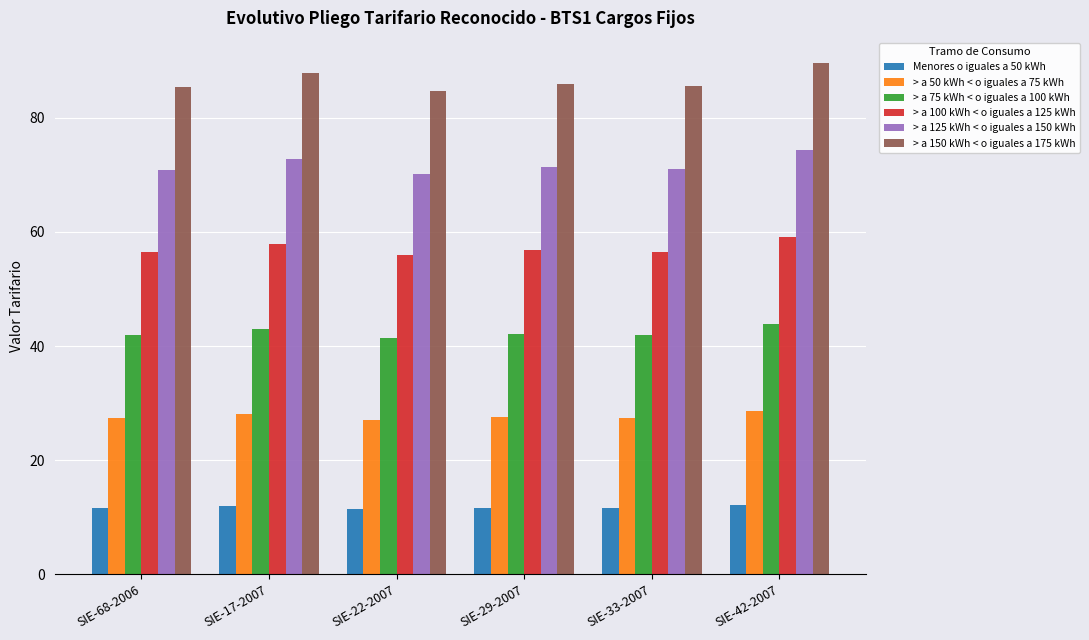

What is the highest value of the > a 150 kWh < o iguales a 175 kWh series?

89.5